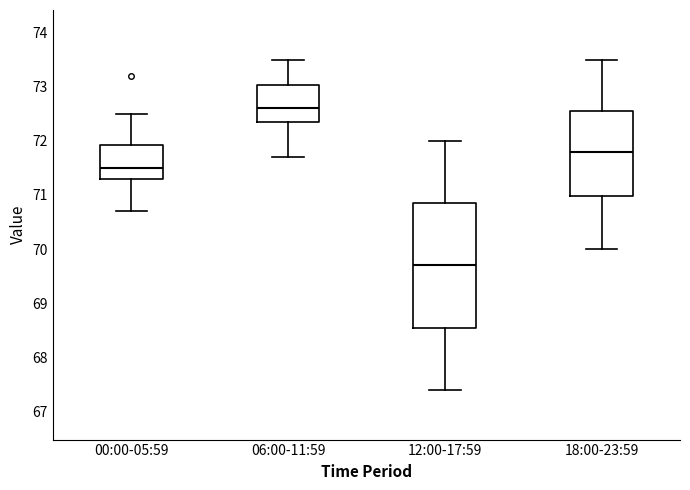

Reading left to right, transcribe this box plot: for each box, give where its median line is, the range the box spans, and where its two whiskers end, as read against the y-axis. The values are not printed on the chart, so give them approximately, as read against the axis.

00:00-05:59: median 71.5, box 71.3 to 71.9, whiskers 70.7 to 72.5
06:00-11:59: median 72.6, box 72.4 to 73.0, whiskers 71.7 to 73.5
12:00-17:59: median 69.7, box 68.6 to 70.9, whiskers 67.4 to 72.0
18:00-23:59: median 71.8, box 71.0 to 72.6, whiskers 70.0 to 73.5